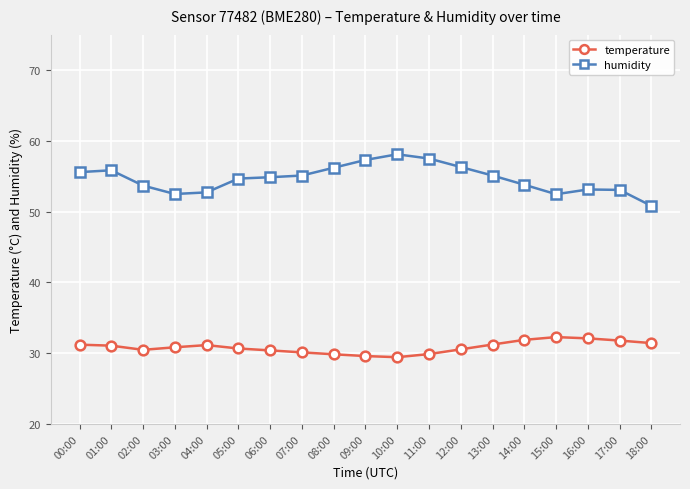

What is the maximum value for temperature?

32.3